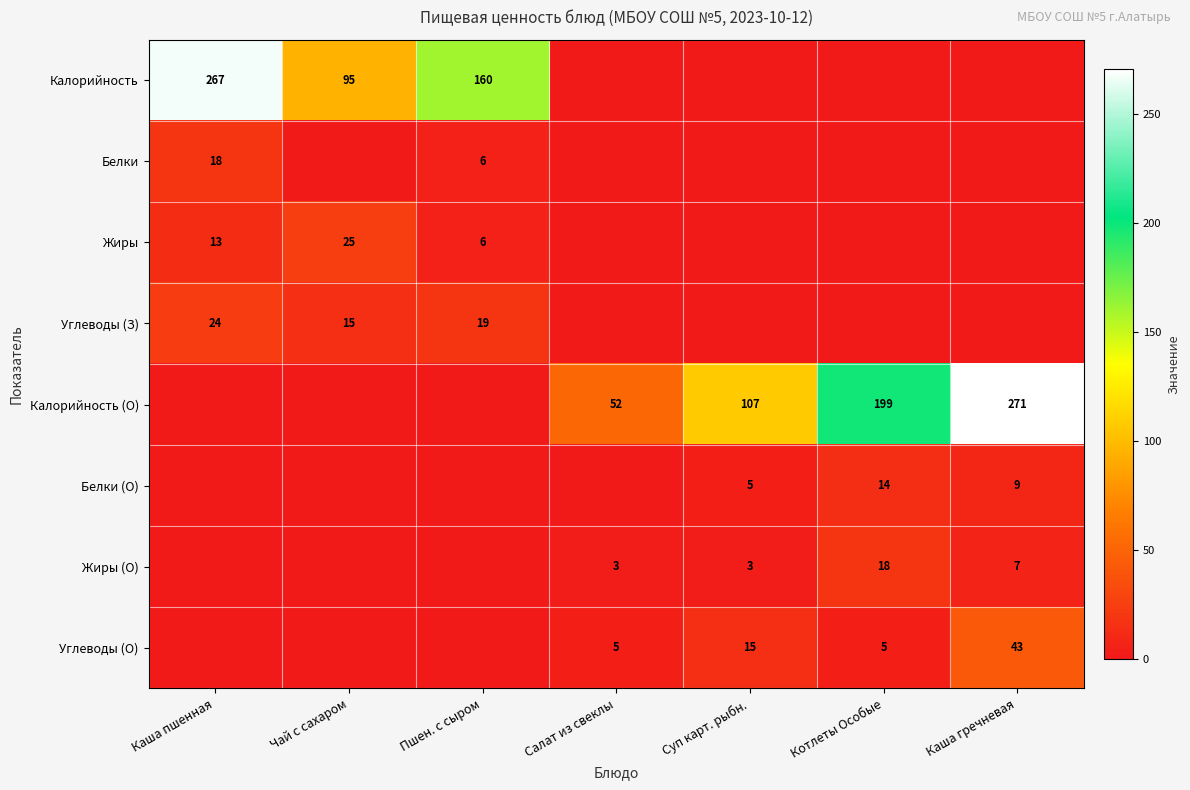

Which label corresponds to the smallest value in the chart?

Салат из свеклы